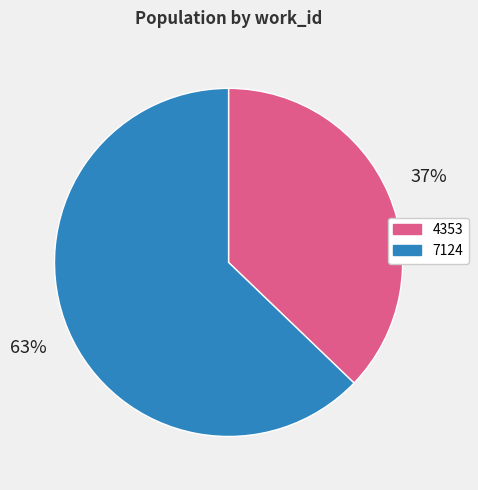

To the nearest percent, what percentage of the pie is 7124?

63%